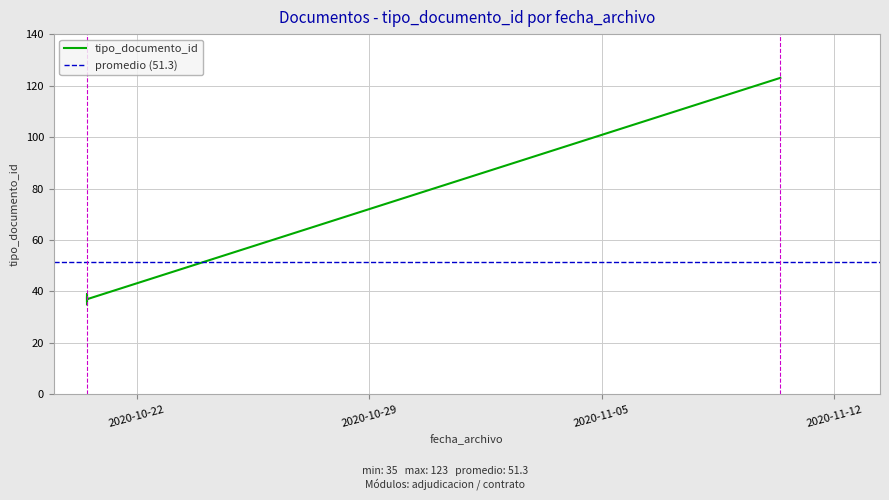

At which label does the data first exceed 38?

2020-10-20 12:10:30